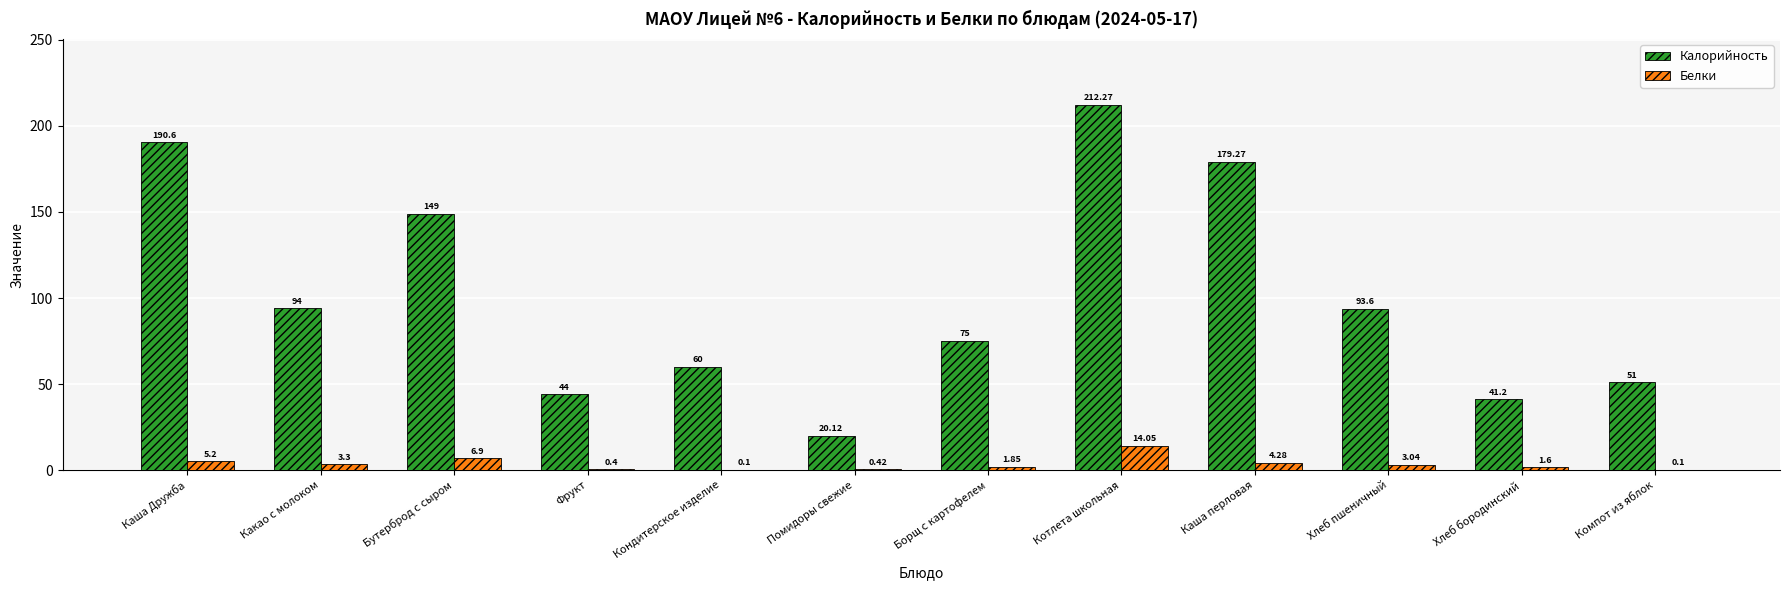

At which category is the sum across all series the highest?

Котлета школьная